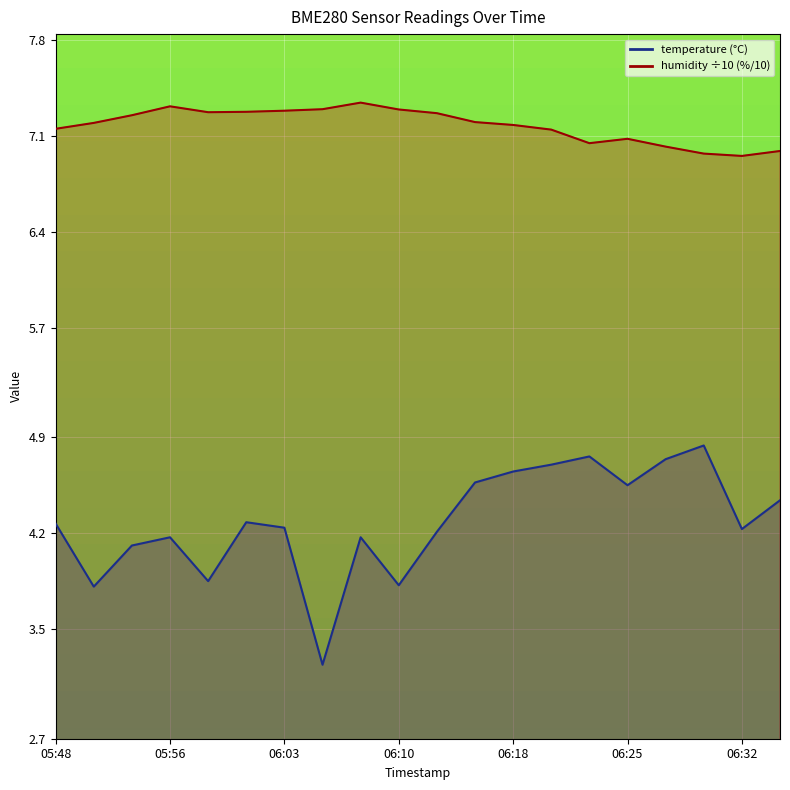

True or false: humidity and temperature intersect in this chart.

False